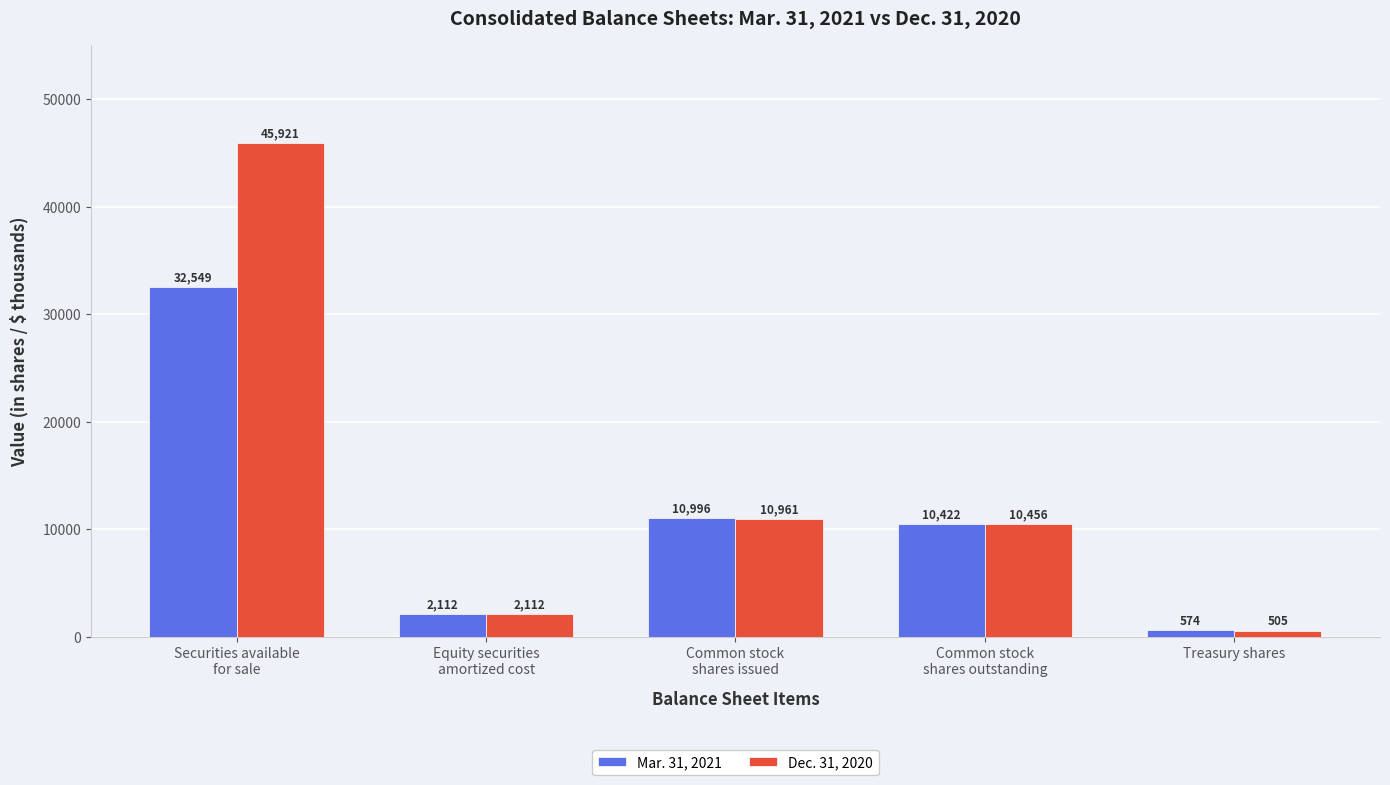

The value of Dec. 31, 2020 at Securities available
for sale is 45921. True or false?

True